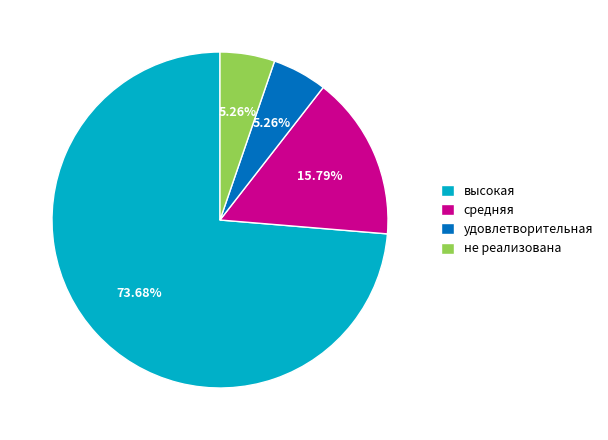

What percentage is the не реализована slice, to the nearest percent?

5%